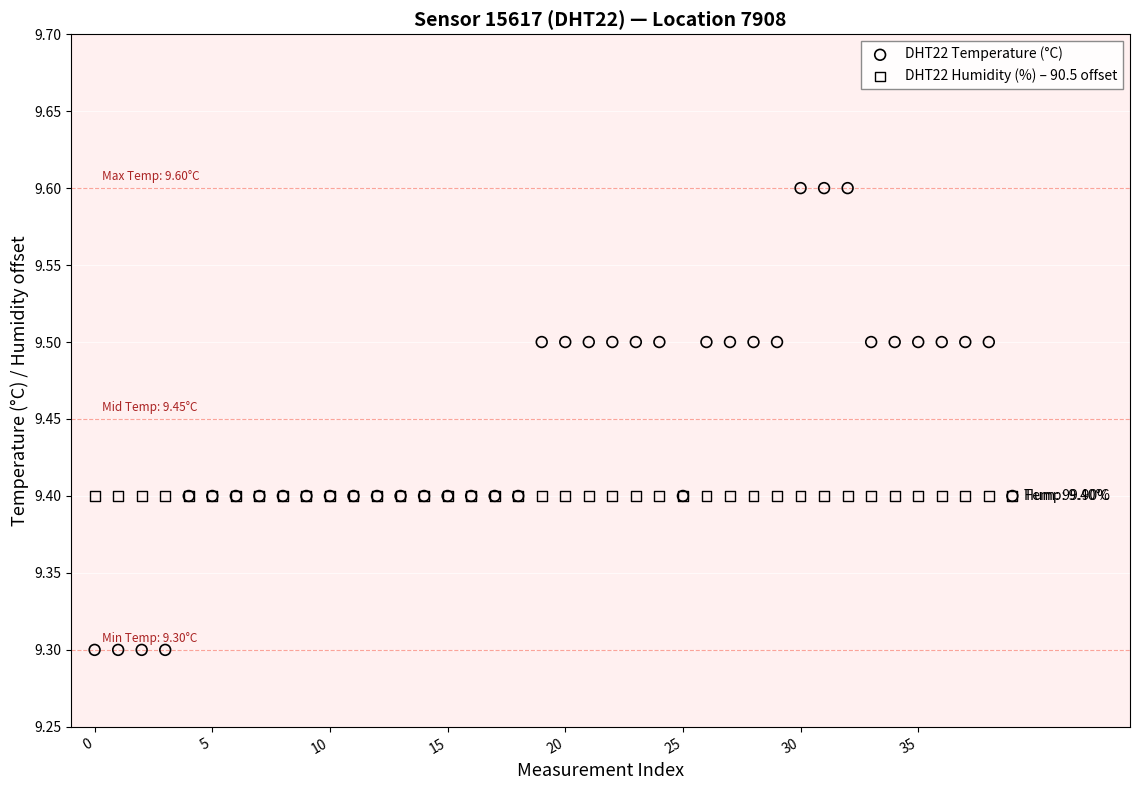

What are all the series names shown in the legend?

DHT22 Temperature (°C), DHT22 Humidity (%) – 90.5 offset